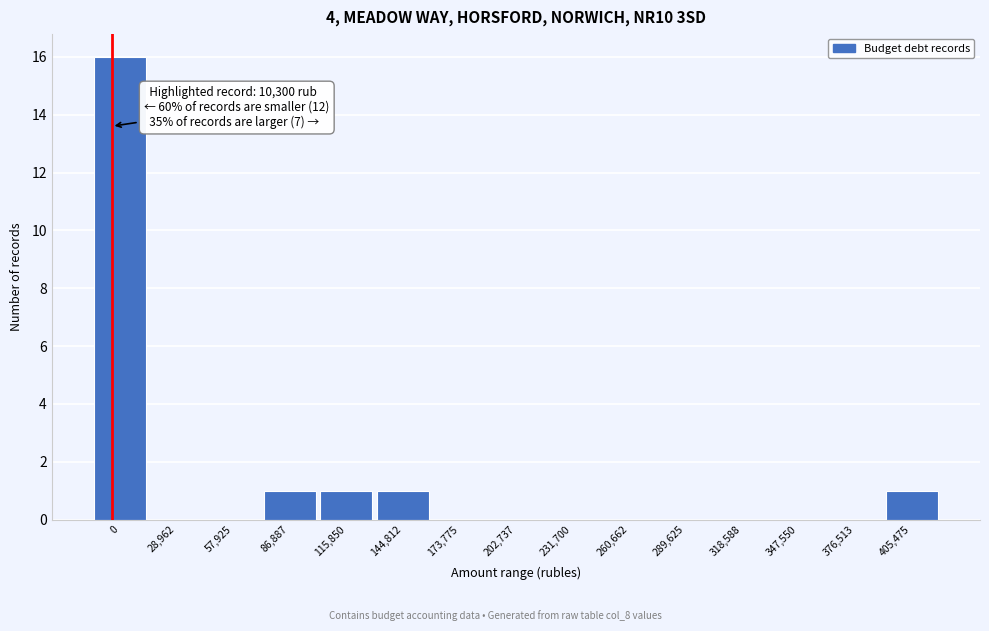

Reading right to left, extract all data points from this chart.

405,475=1	376,513=0	347,550=0	318,588=0	289,625=0	260,662=0	231,700=0	202,737=0	173,775=0	144,812=1	115,850=1	86,887=1	57,925=0	28,962=0	0=16